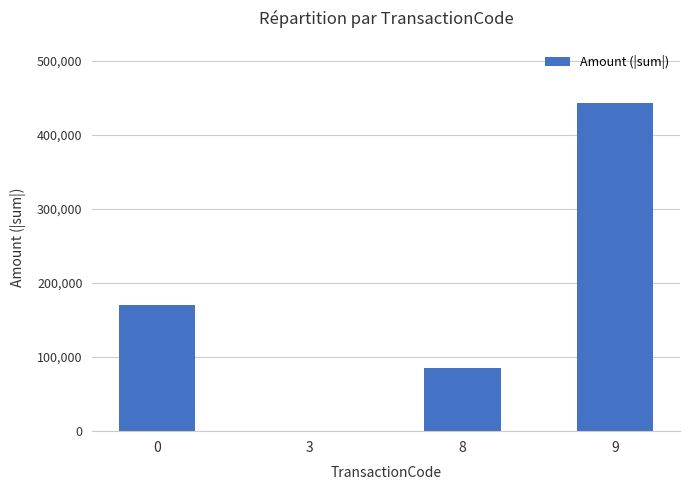

How many values are above zero?

3